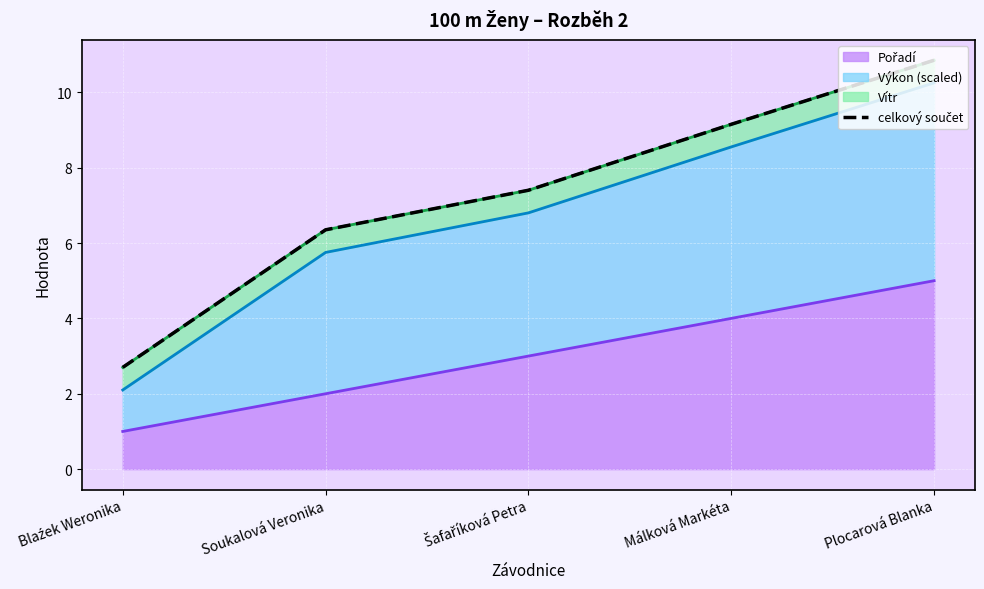

What is the change in value from Šafaříková Petra to Málková Markéta?

+1.8